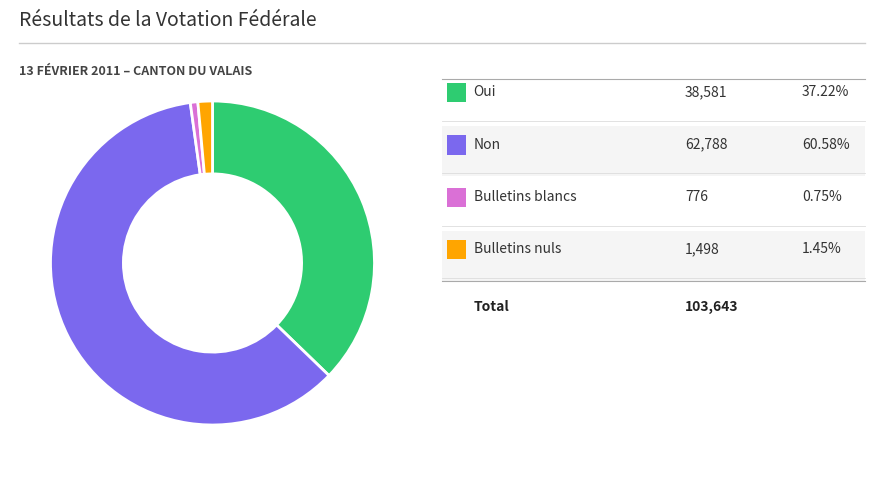

Is there any slice that represents more than half of the pie?

Yes